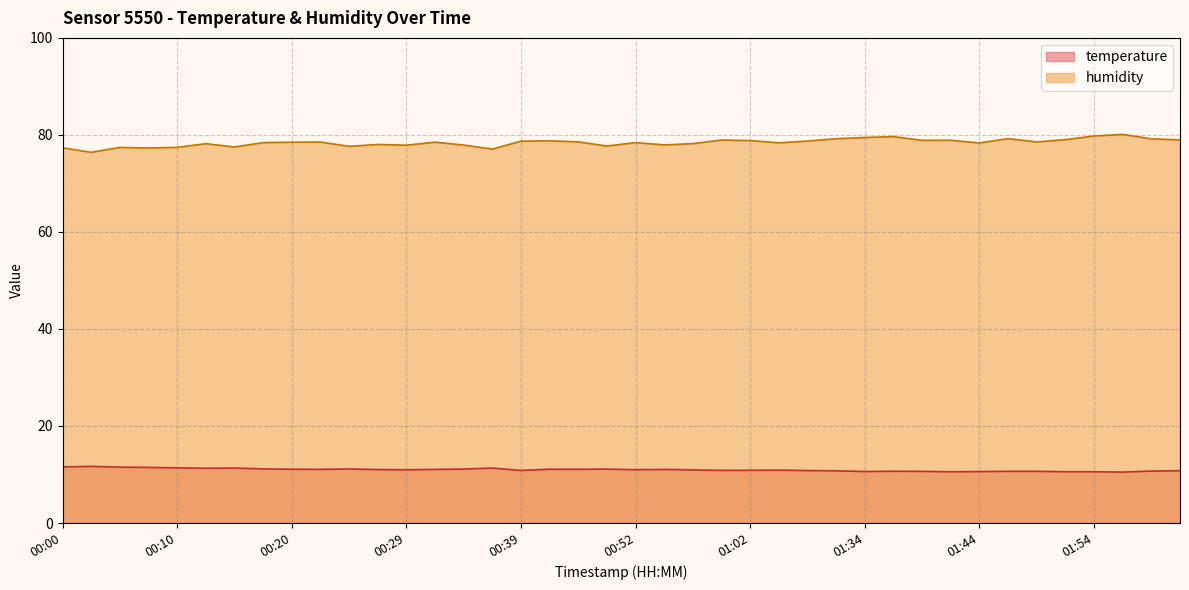

The temperature series shows 5.7 at 01:49. True or false?

False